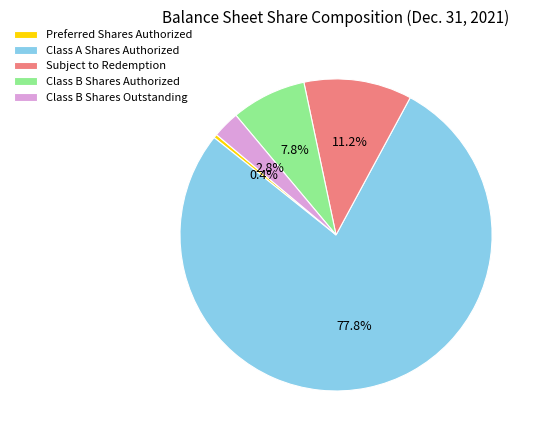

Which slice is the largest?

Class A Shares Authorized